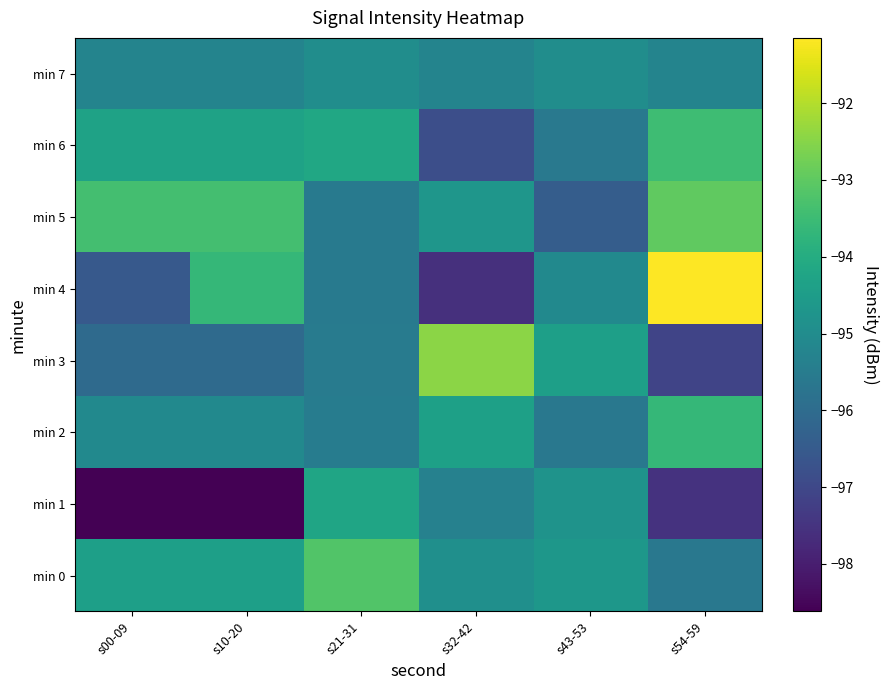

Which series changed the most between s10-20 and s32-42?

min 4